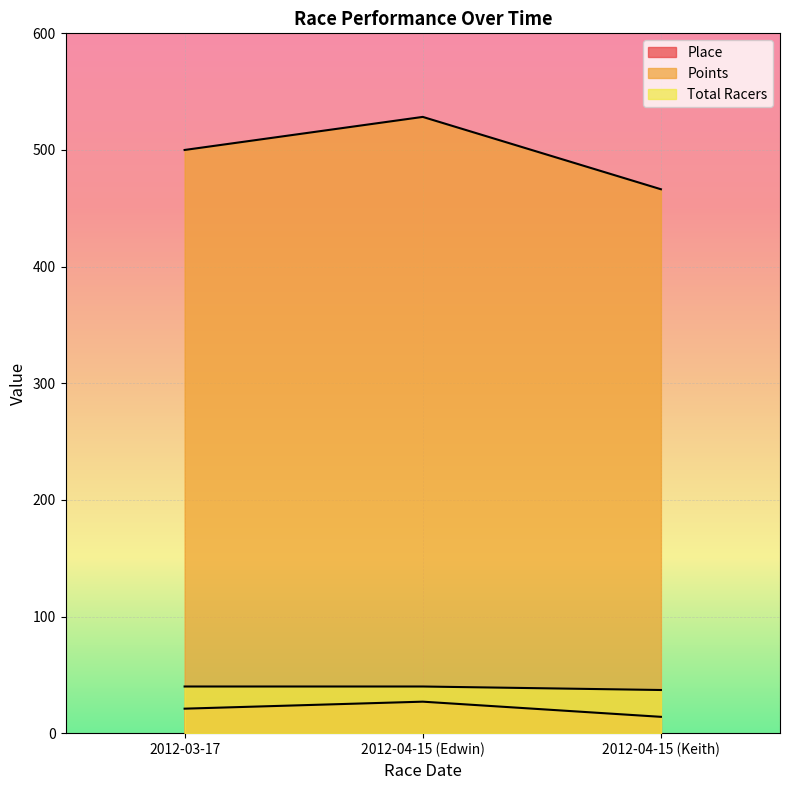

What is the difference between the maximum and minimum values in the Place series?

13.0